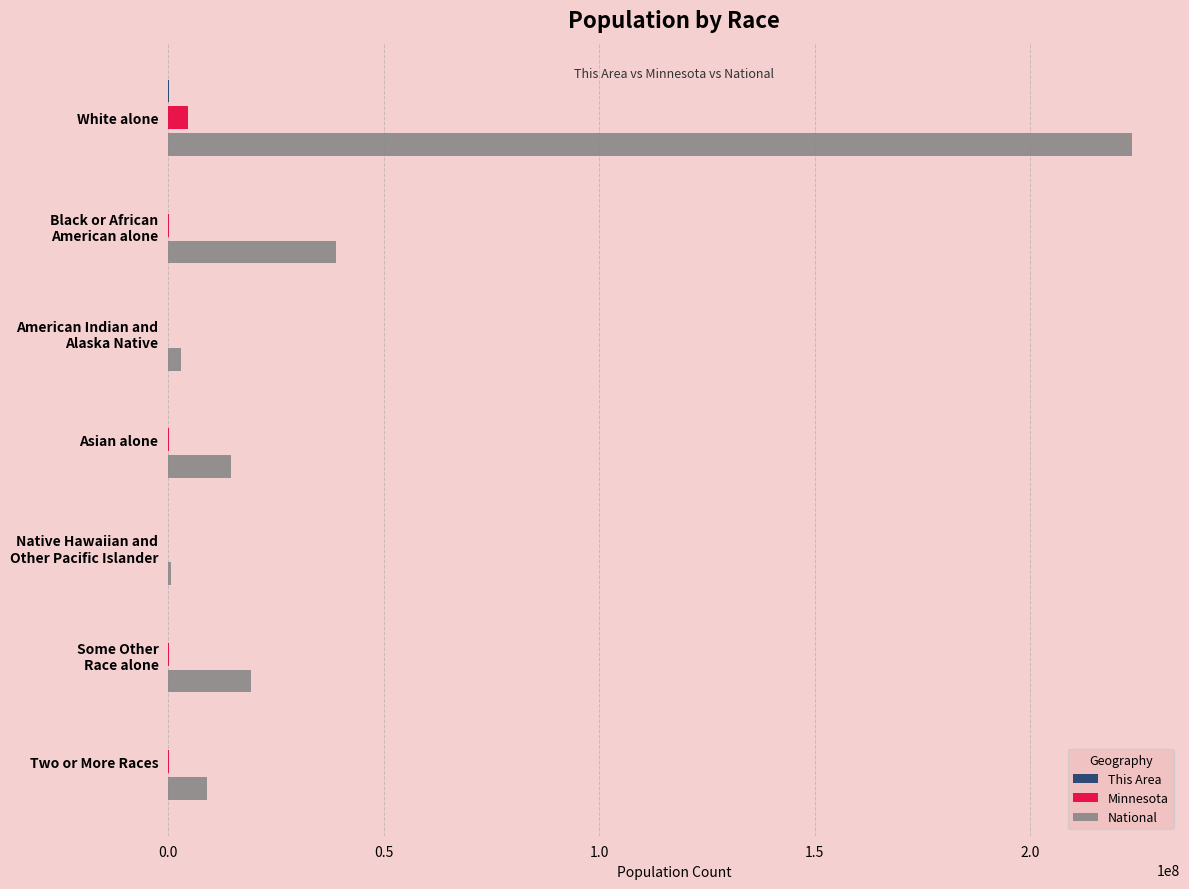

At which category is the sum across all series the highest?

White alone